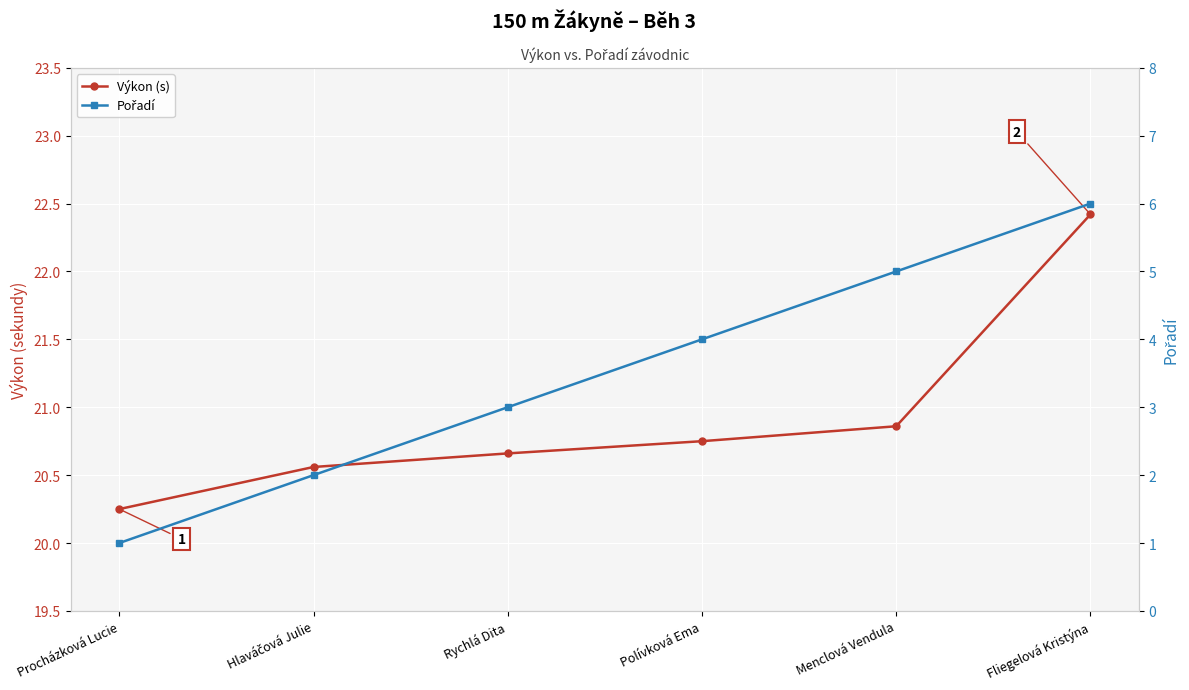

Count the number of categories in the chart.

6